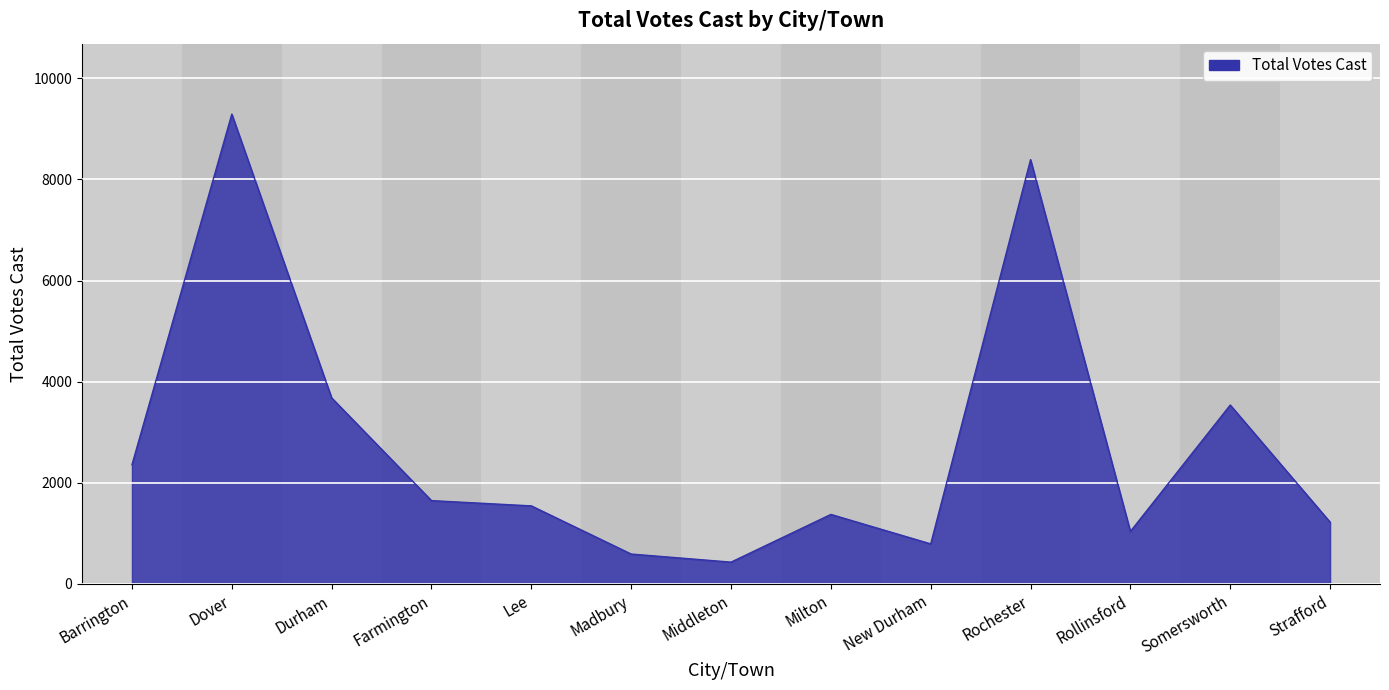

What is the change in value from Milton to Strafford?

-152